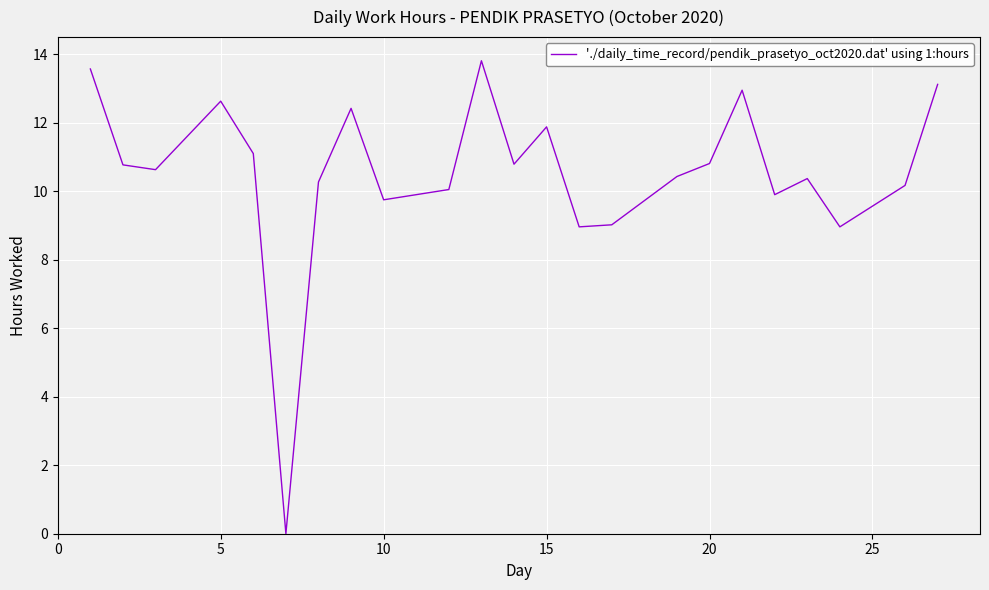

What is the greatest value displayed?

13.8